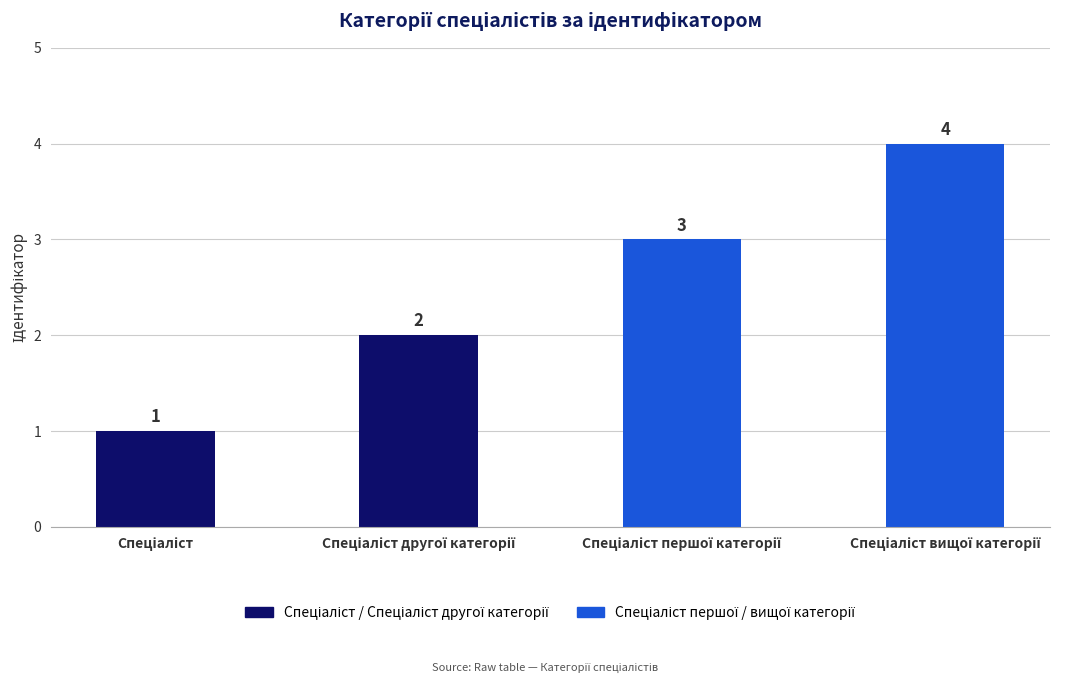

What is the value of the 1st bar from the left?

1